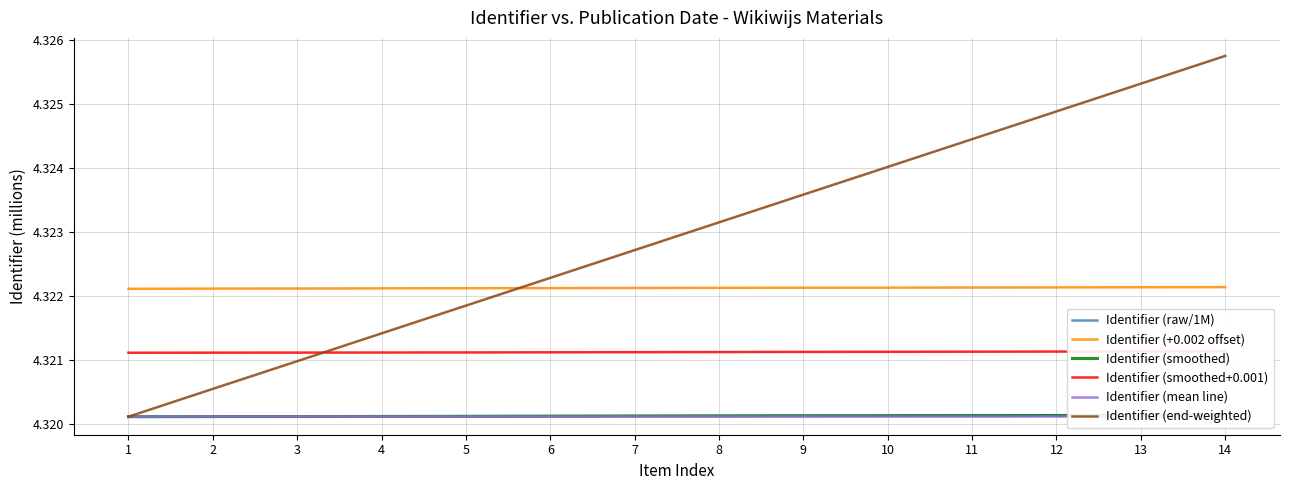

What is the value of the Identifier (raw/1M) point at the 10th from the left?

4.3